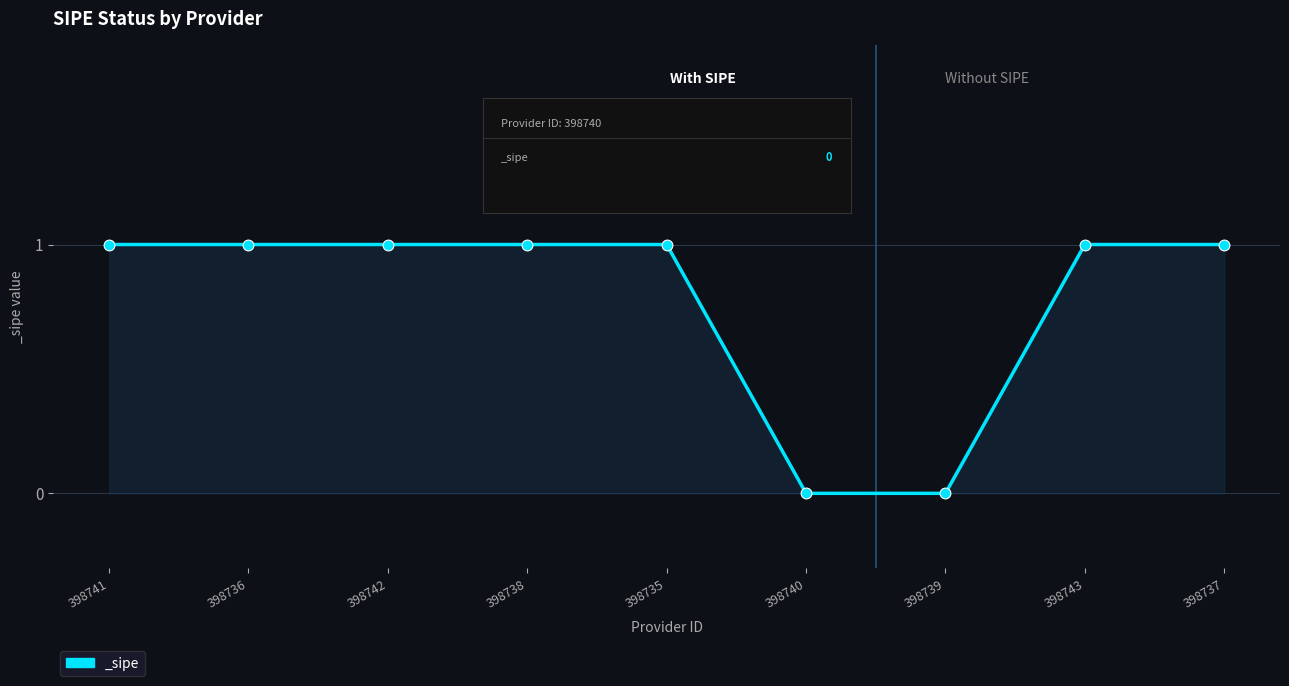

Between 398742 and 398740, which is larger?

398742